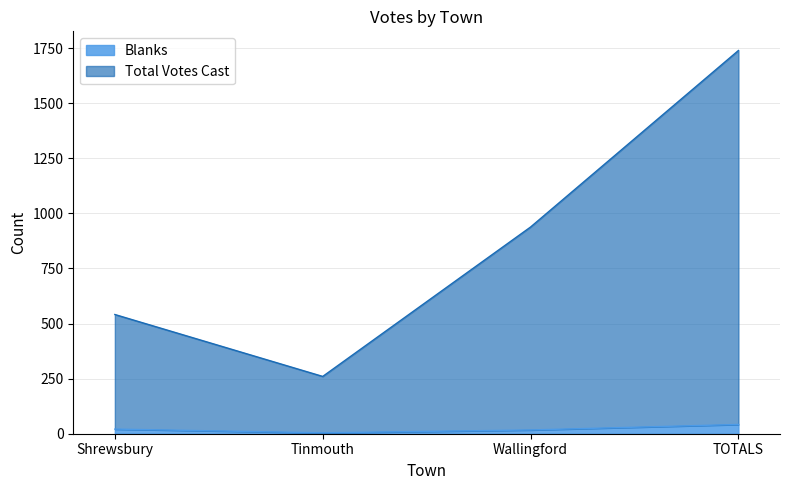

The value of Total Votes Cast at Wallingford is 938. True or false?

True